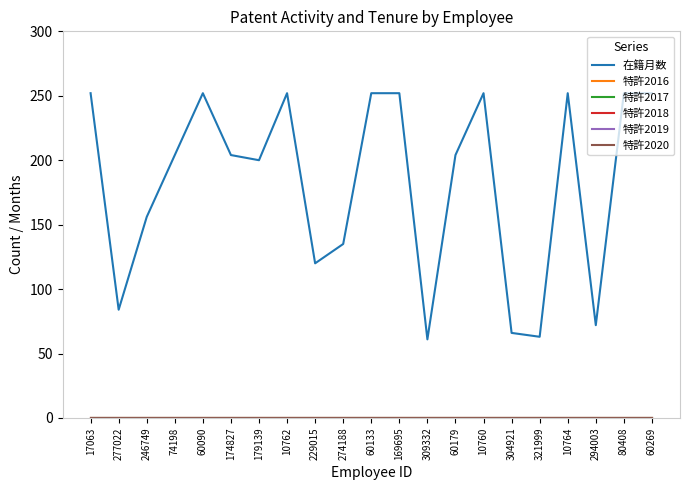

Does the chart display data point markers on the line(s)?

No